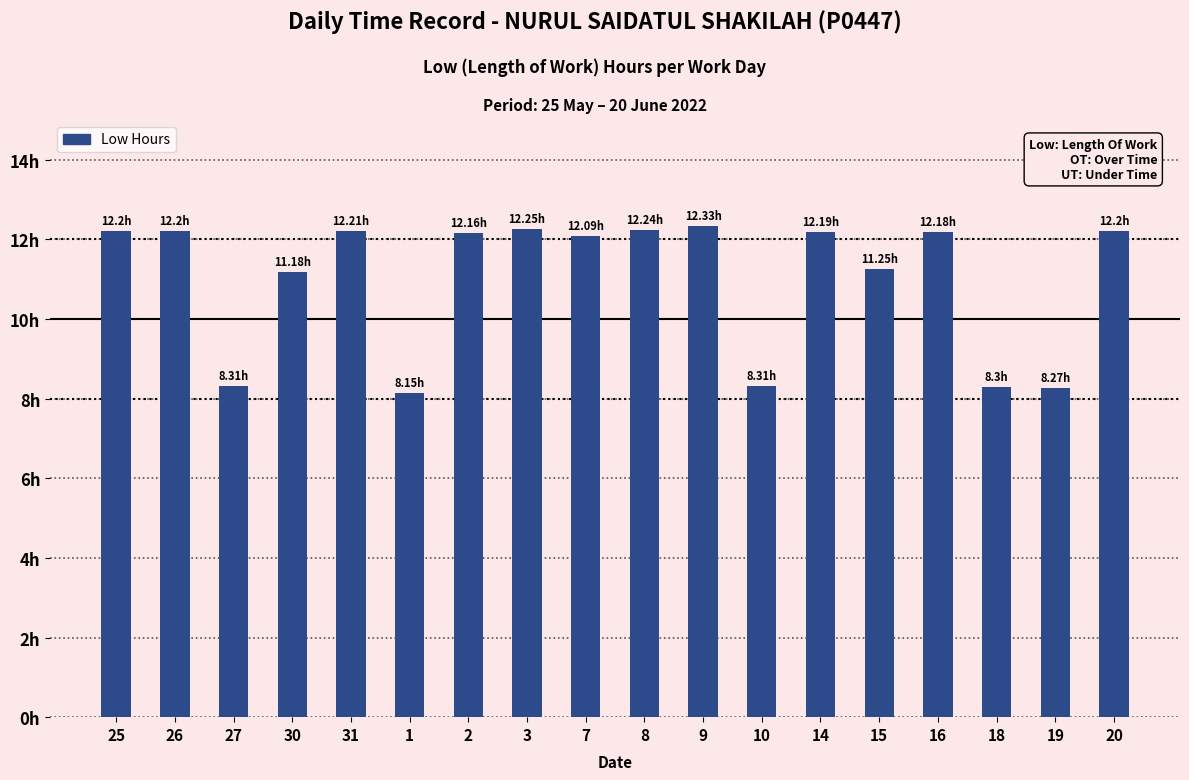

Between 8 and 3, which is larger?

3